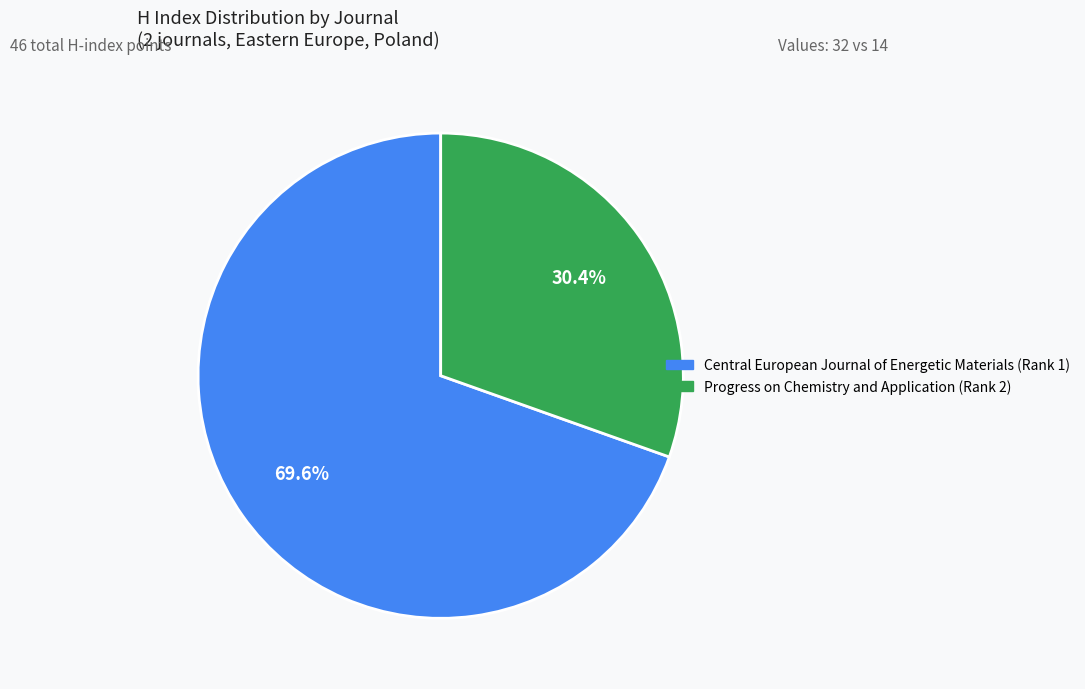

Does any single category account for the majority?

Yes